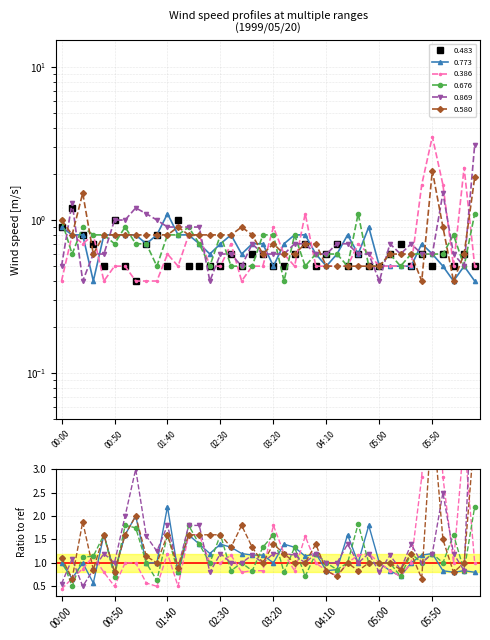

Reading right to left, what are all the values shown in this chart?

0.483: 0.5	0.6	0.5	0.6	0.5	0.6	0.5	0.7	0.6	0.5	0.5	0.6	0.5	0.7	0.6	0.5	0.7	0.6	0.5	0.5	0.6	0.6	0.5	0.6	0.5	0.5	0.5	0.5	1.0	0.5	0.8	0.7	0.4	0.5	1.0	0.5	0.7	0.8	1.2	0.9
0.773: 0.4	0.5	0.4	0.5	0.6	0.7	0.5	0.5	0.5	0.5	0.9	0.6	0.8	0.6	0.5	0.6	0.8	0.8	0.7	0.5	0.7	0.7	0.6	0.8	0.7	0.6	0.7	0.8	0.8	1.1	0.8	0.7	0.8	0.8	0.8	0.8	0.4	0.8	0.8	0.9
0.386: 0.5	2.2	0.5	1.7	3.5	1.7	0.5	0.5	0.5	0.5	0.6	0.7	0.5	0.5	0.5	0.5	1.1	0.5	0.6	0.9	0.5	0.5	0.4	0.7	0.5	0.5	0.8	0.8	0.5	0.6	0.4	0.4	0.4	0.5	0.5	0.4	0.8	0.7	0.8	0.4
0.676: 1.1	0.5	0.8	0.6	0.6	0.6	0.6	0.5	0.6	0.5	0.5	1.1	0.5	0.6	0.6	0.6	0.5	0.8	0.4	0.8	0.8	0.5	0.5	0.5	0.8	0.5	0.7	0.9	0.8	0.8	0.5	0.7	0.7	0.9	0.7	0.8	0.8	0.9	0.6	1.0
0.869: 3.1	0.5	0.6	1.5	0.6	0.6	0.7	0.6	0.7	0.4	0.6	0.6	0.7	0.7	0.6	0.6	0.7	0.7	0.6	0.6	0.6	0.7	0.5	0.6	0.6	0.4	0.9	0.9	0.9	0.9	1.0	1.1	1.2	1.0	1.0	0.6	0.6	0.4	1.3	0.5
0.580: 1.9	0.6	0.4	0.9	2.1	0.4	0.6	0.6	0.6	0.5	0.5	0.5	0.5	0.5	0.5	0.7	0.7	0.6	0.6	0.7	0.6	0.8	0.9	0.8	0.8	0.8	0.8	0.8	0.9	0.8	0.8	0.8	0.8	0.8	0.8	0.8	0.6	1.5	0.8	1.0